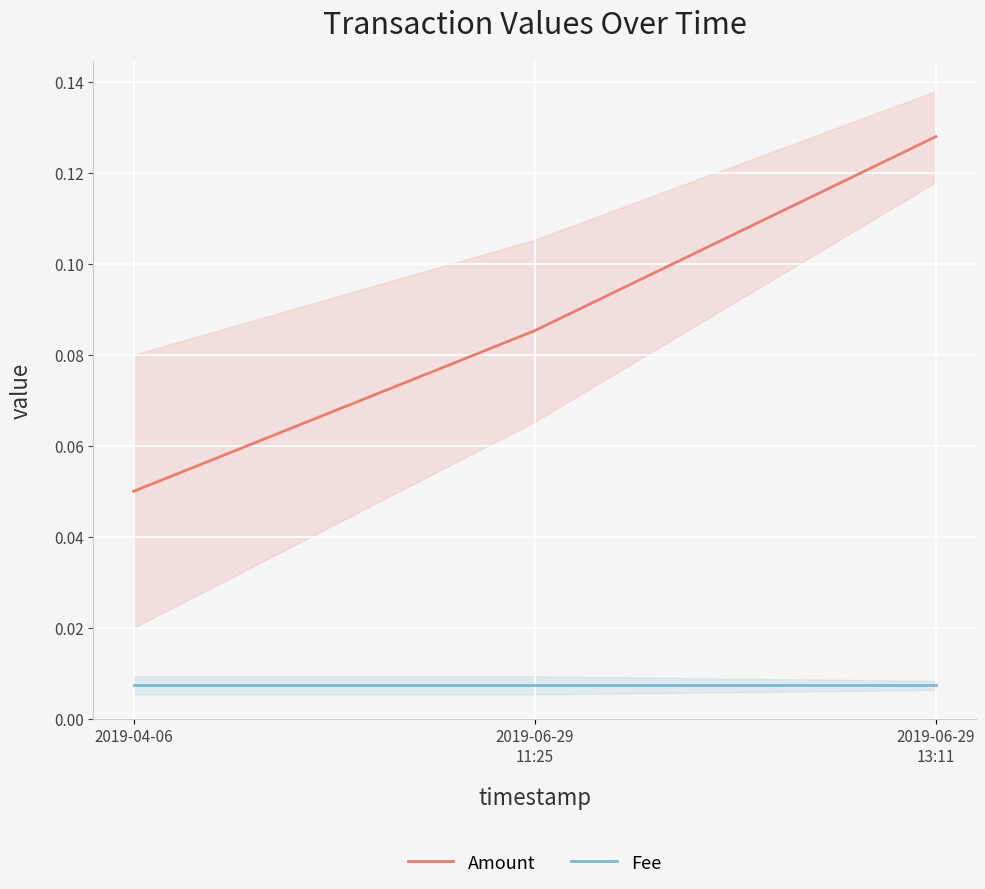

The value of Amount at 2019-04-06 is 0.1. True or false?

True